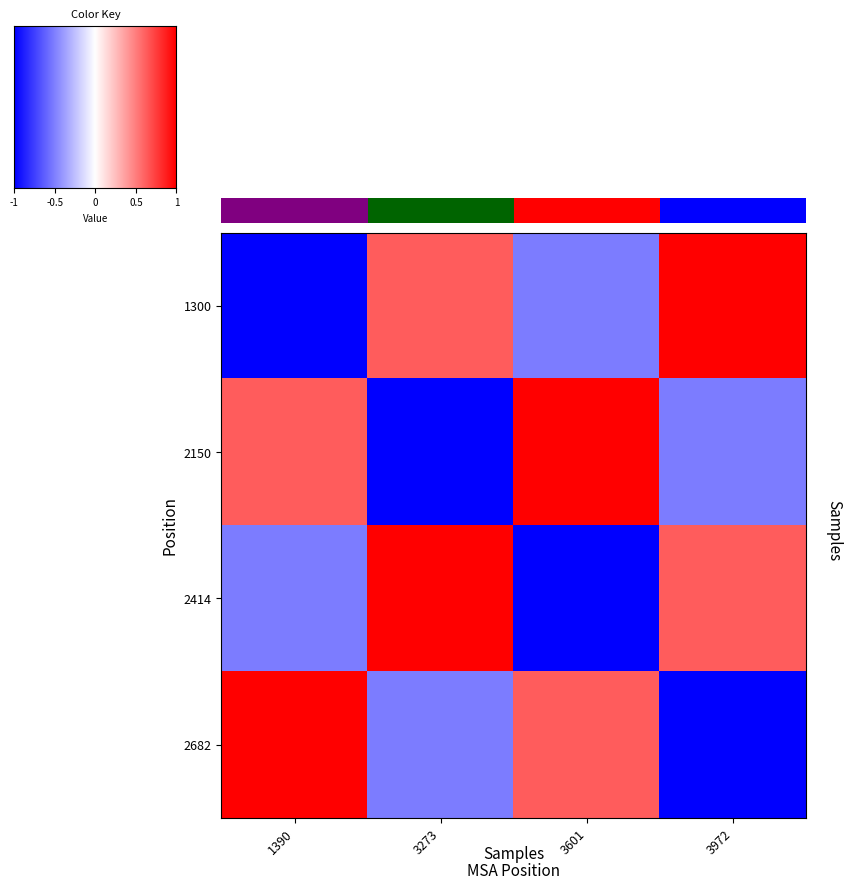

Which series has the widest spread of values?

1300